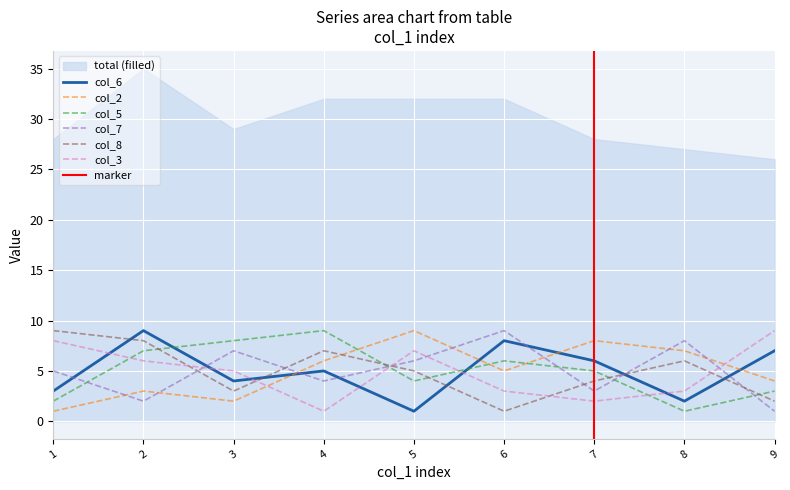

How many intersections are there between col_3 and col_6?

6